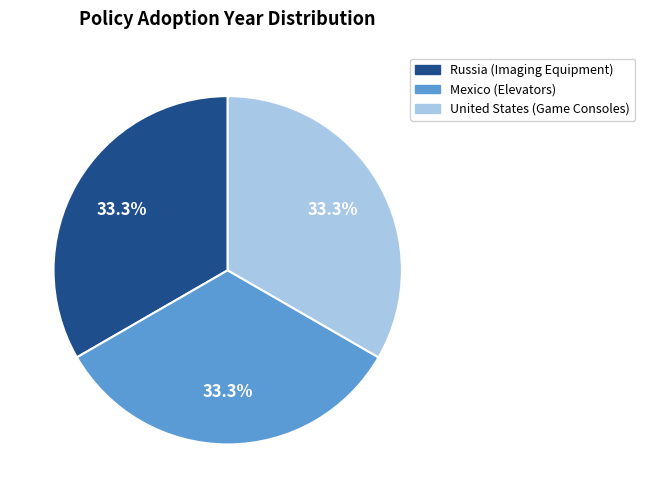

How much of the chart is everything except Mexico (Elevators)?

66.7%